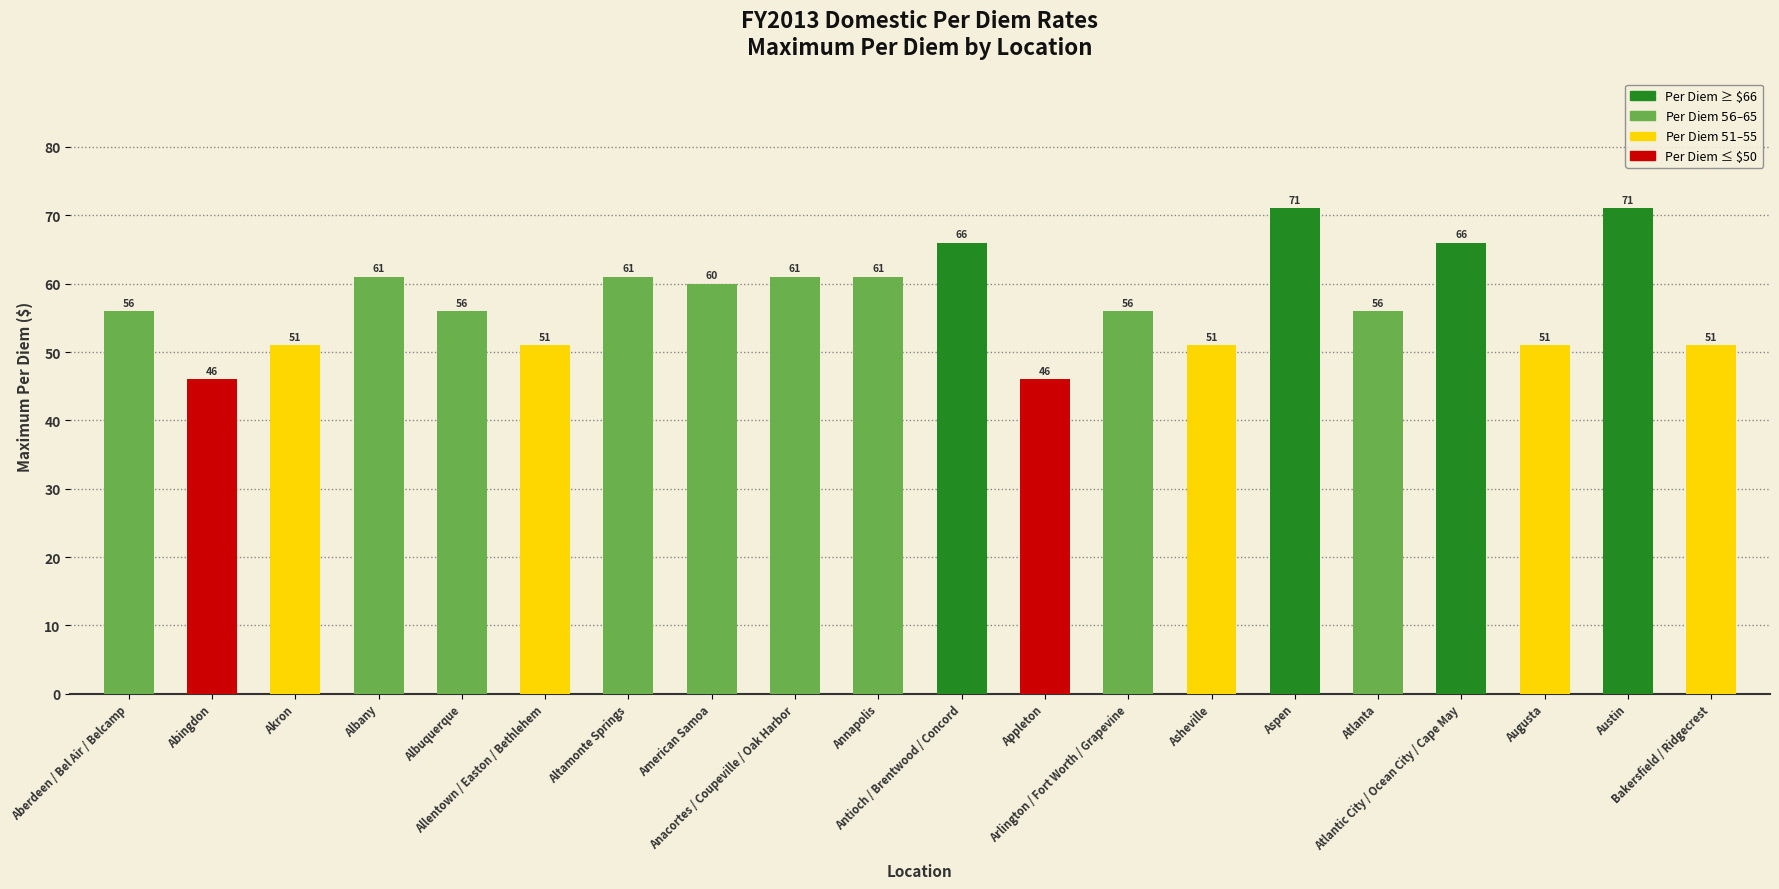

Reading left to right, extract all data points from this chart.

Aberdeen / Bel Air / Belcamp=56	Abingdon=46	Akron=51	Albany=61	Albuquerque=56	Allentown / Easton / Bethlehem=51	Altamonte Springs=61	American Samoa=60	Anacortes / Coupeville / Oak Harbor=61	Annapolis=61	Antioch / Brentwood / Concord=66	Appleton=46	Arlington / Fort Worth / Grapevine=56	Asheville=51	Aspen=71	Atlanta=56	Atlantic City / Ocean City / Cape May=66	Augusta=51	Austin=71	Bakersfield / Ridgecrest=51